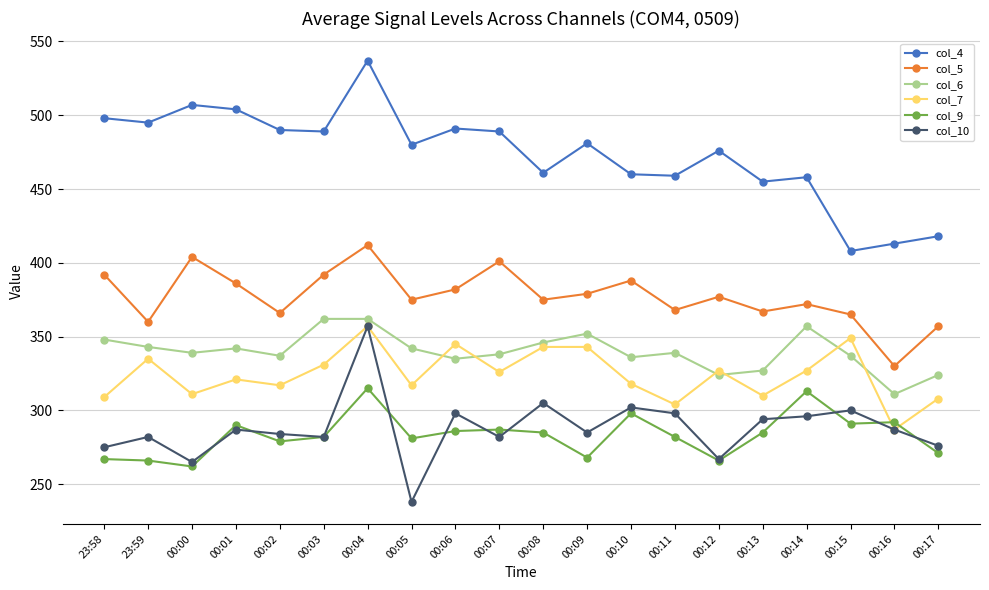

Rank the series at 00:14 from highest to lowest value.

col_4, col_5, col_6, col_7, col_9, col_10